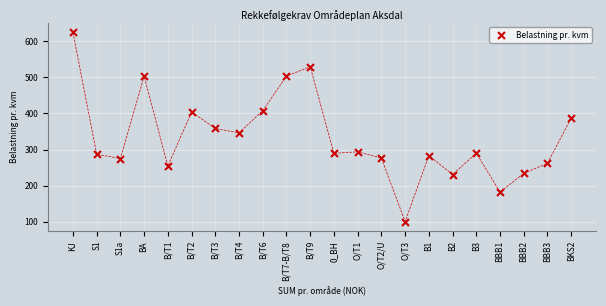

What is the range of Y values (max minus min)?

524.6